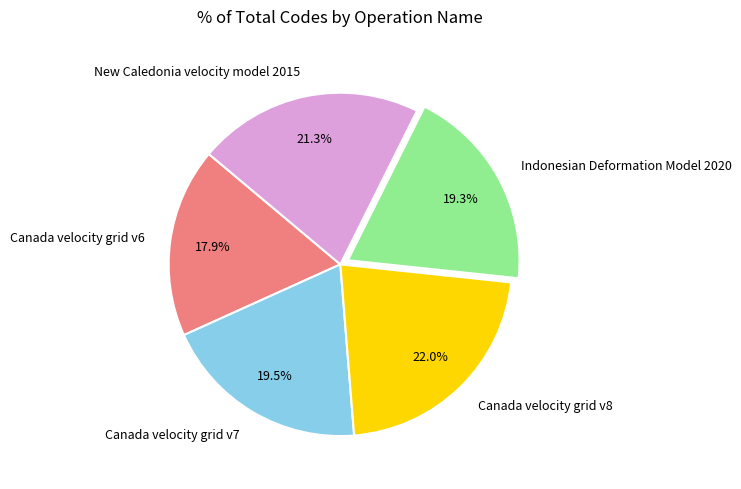

Count the number of slices in the pie.

5